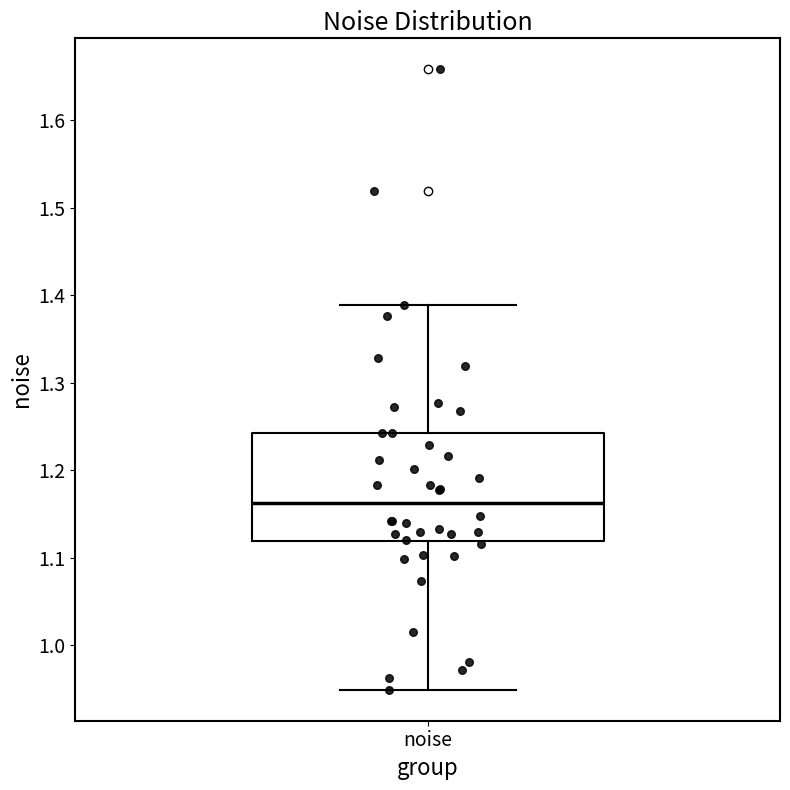

Where does the lower whisker of the box for noise end on the y-axis? The values are not printed on the chart, so give them approximately, as read against the axis.

0.95